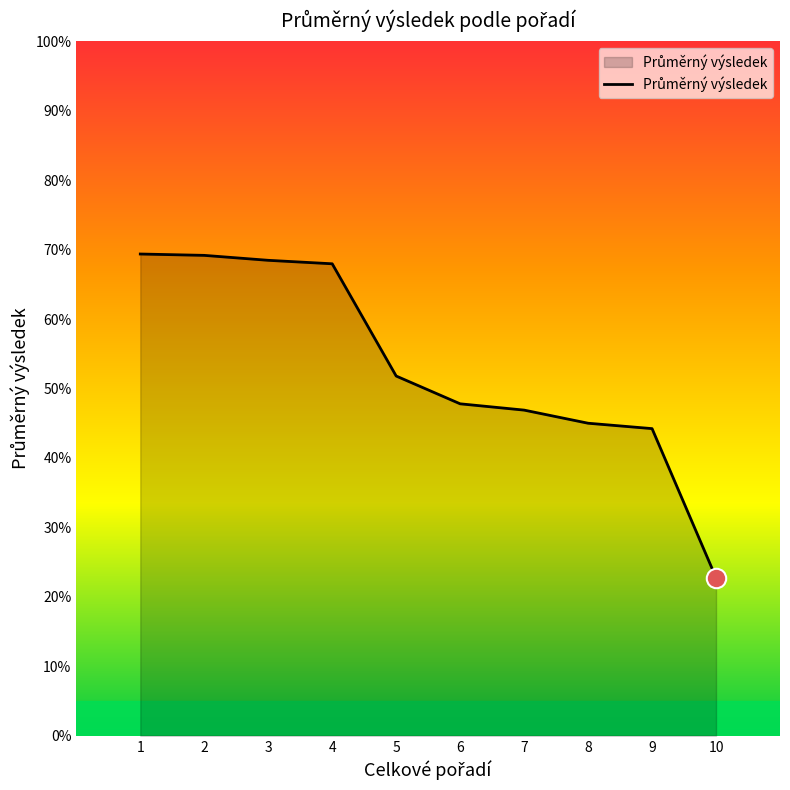

Is it true that the value at 2 is 69.2?

True